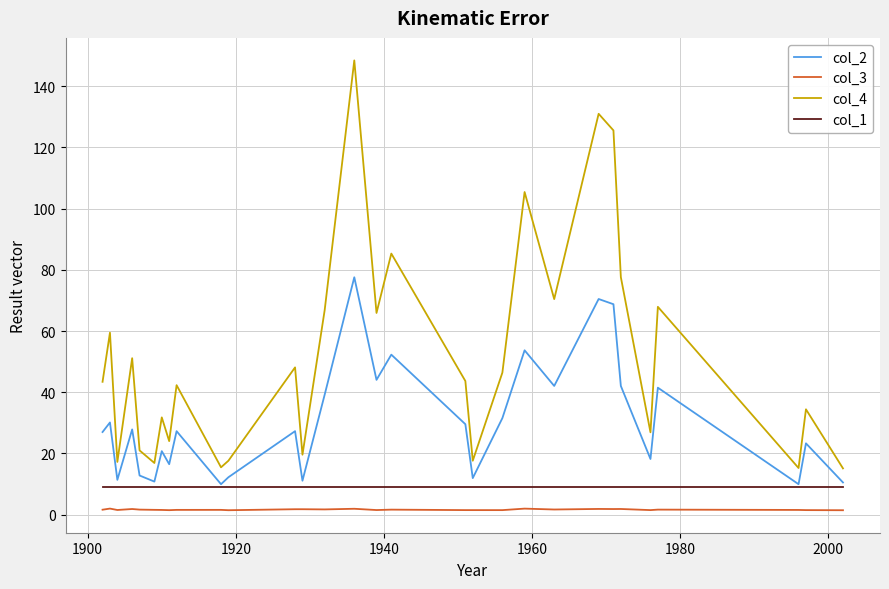

How many lines are shown in the chart?

4